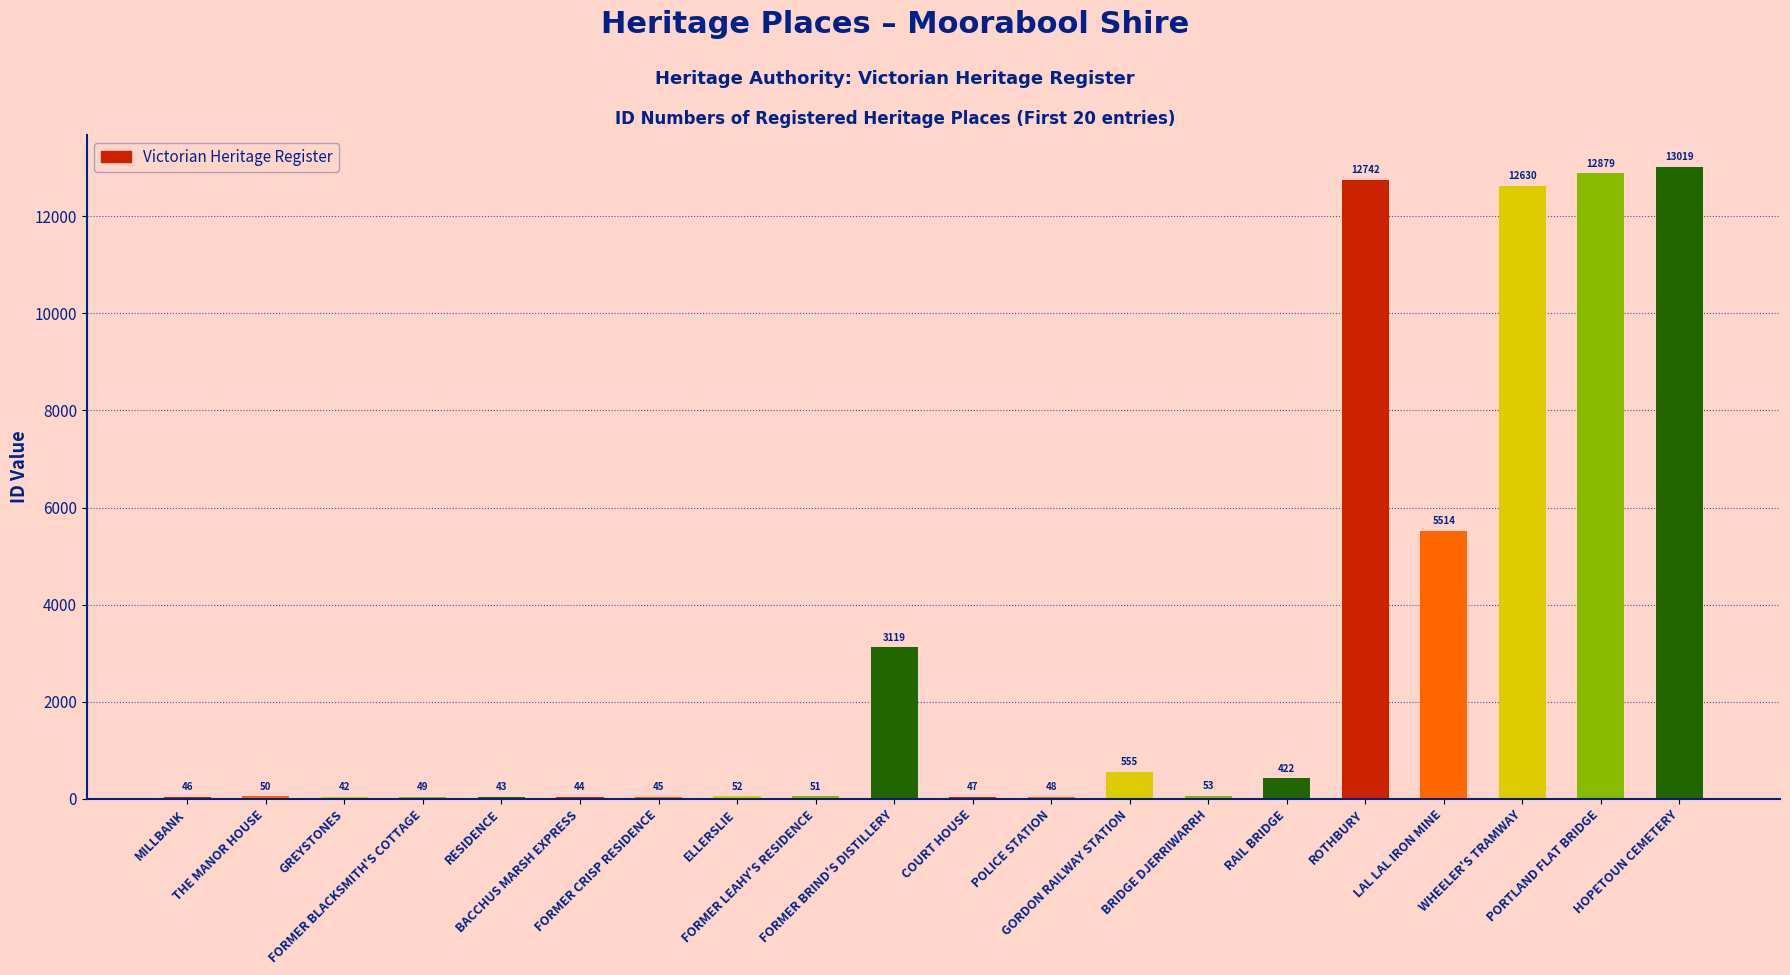

What is the label of the 4th bar from the left?

FORMER BLACKSMITH'S COTTAGE